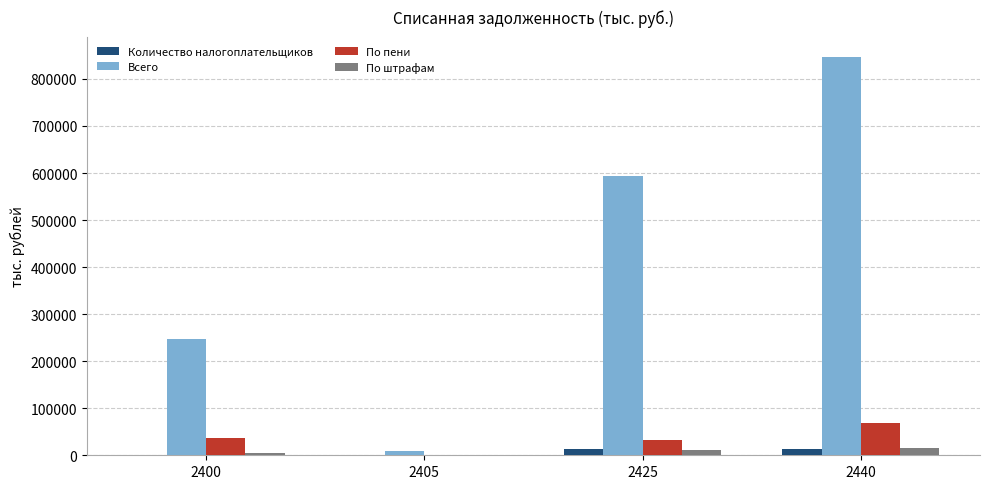

Which series changed the most between 2400 and 2405?

Всего